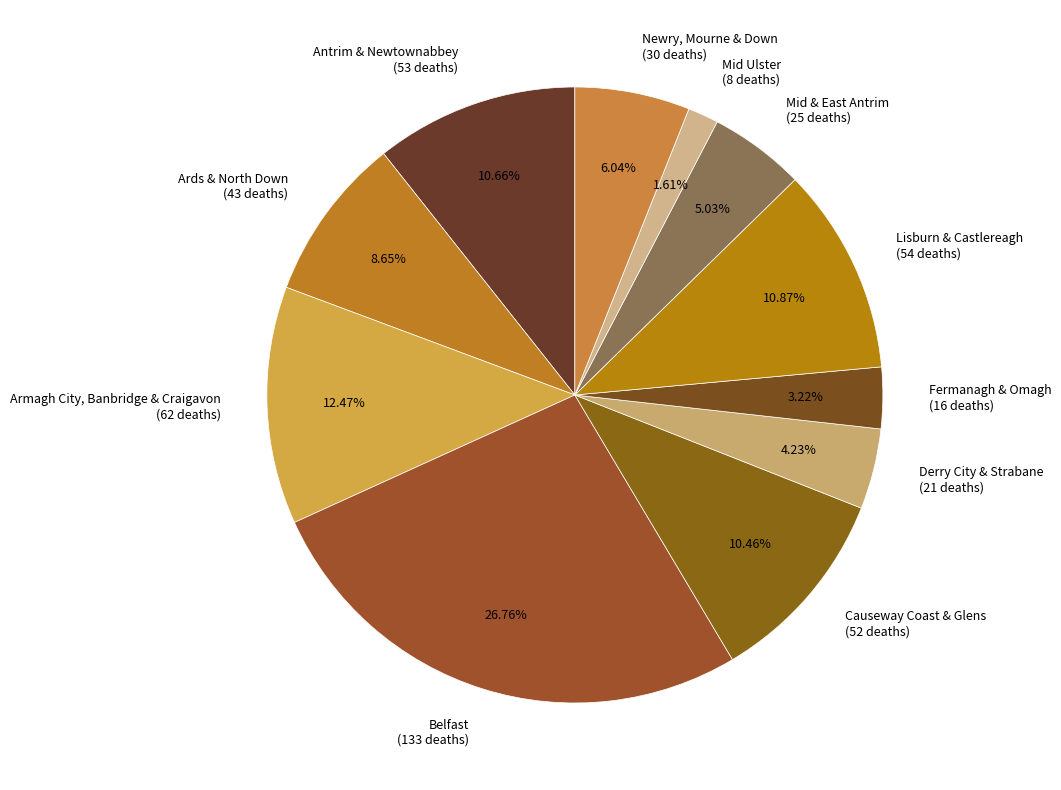

Does Ards & North Down represent more than half of the total?

No